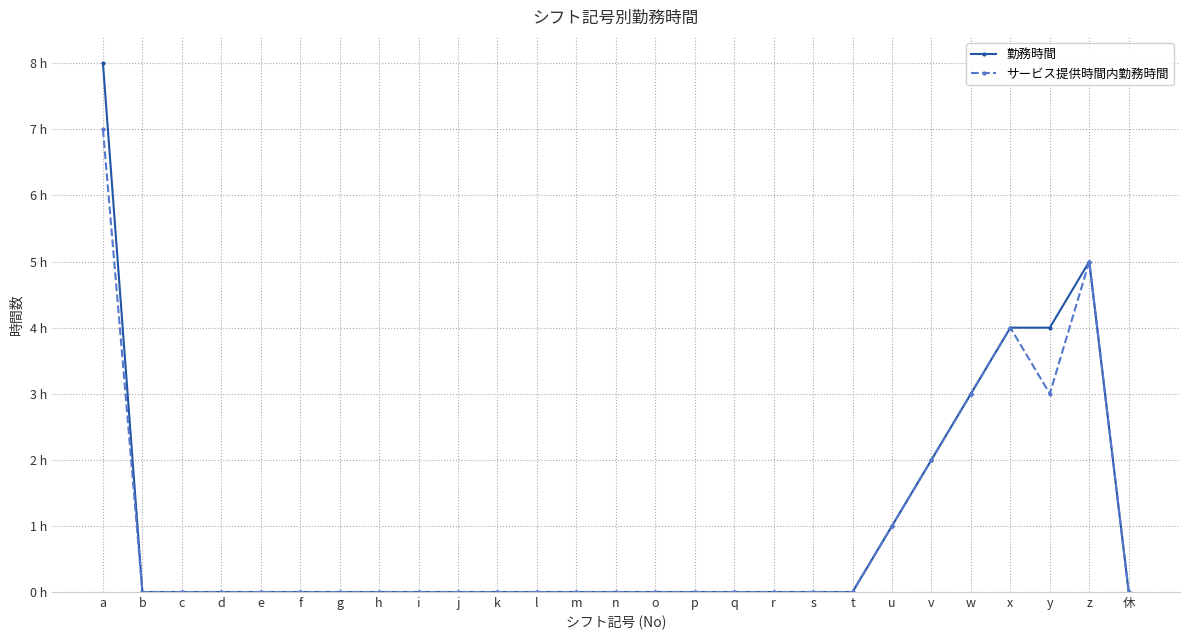

True or false: 勤務時間 has a value of 0 at p.

True